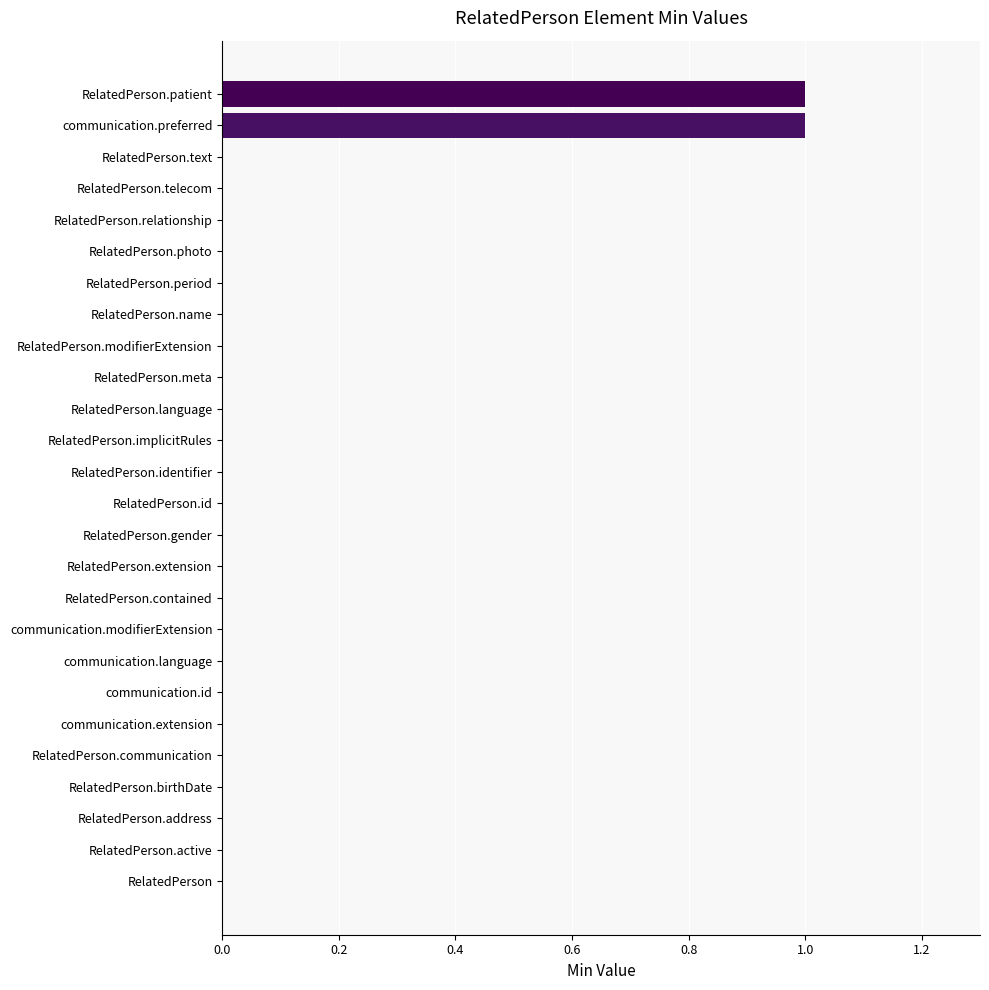

Between RelatedPerson.meta and communication.preferred, which is larger?

communication.preferred